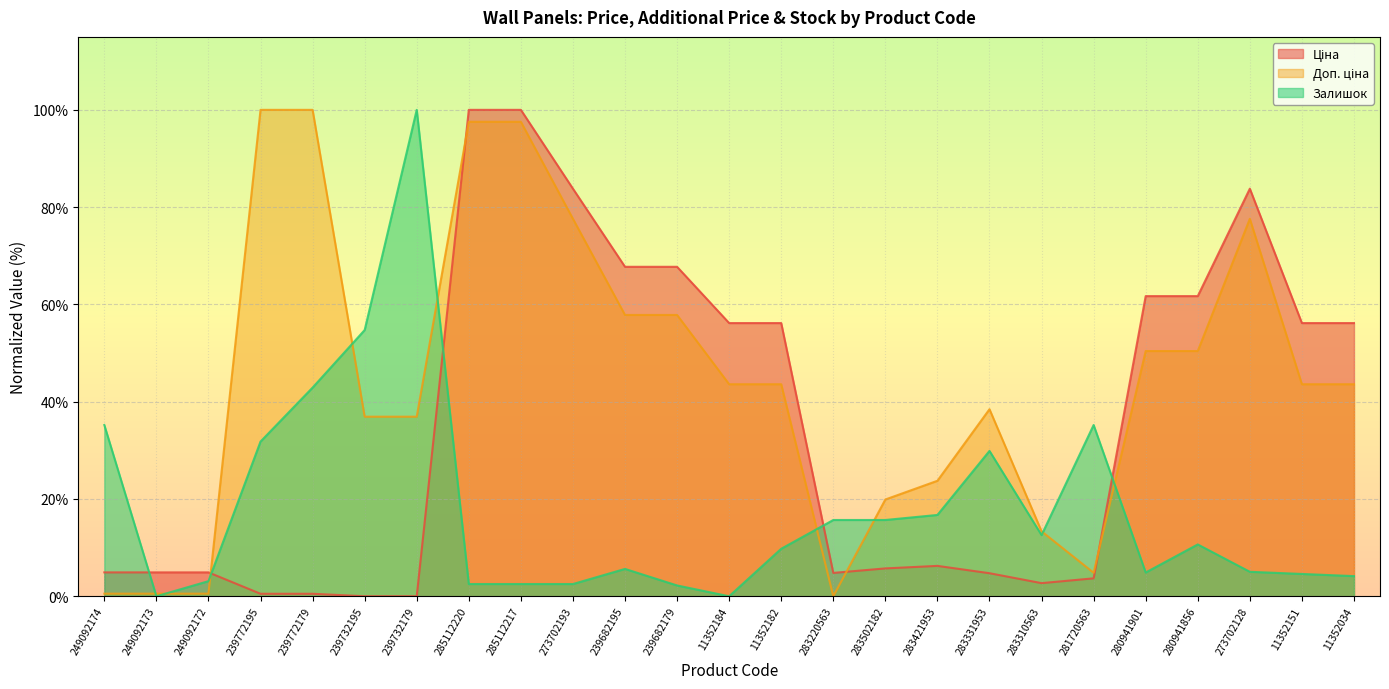

Is it true that Доп. ціна equals 51.7 at 285112217?

False